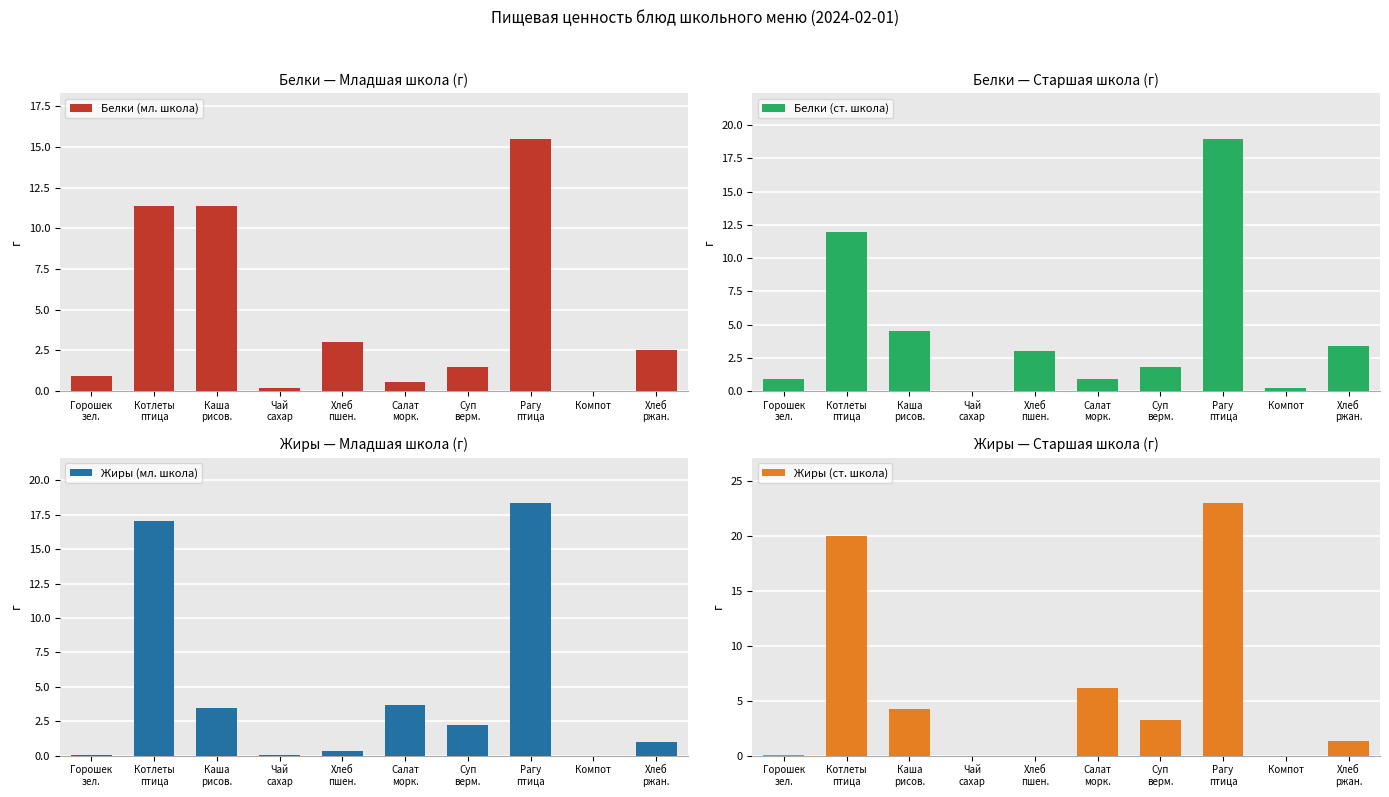

At which label does Белки (ст. школа) reach its peak?

Рагу
птица